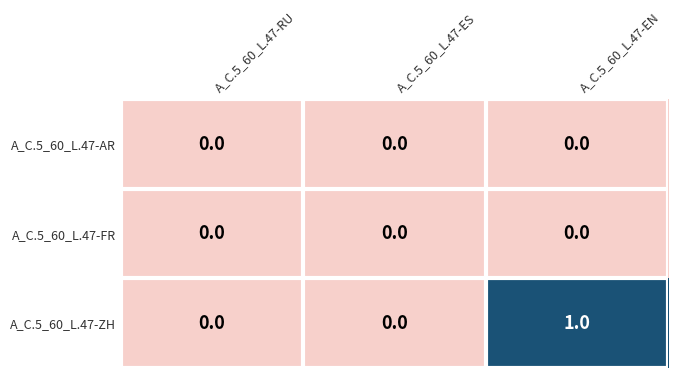

Which series has the largest total across all categories?

A_C.5_60_L.47-ZH